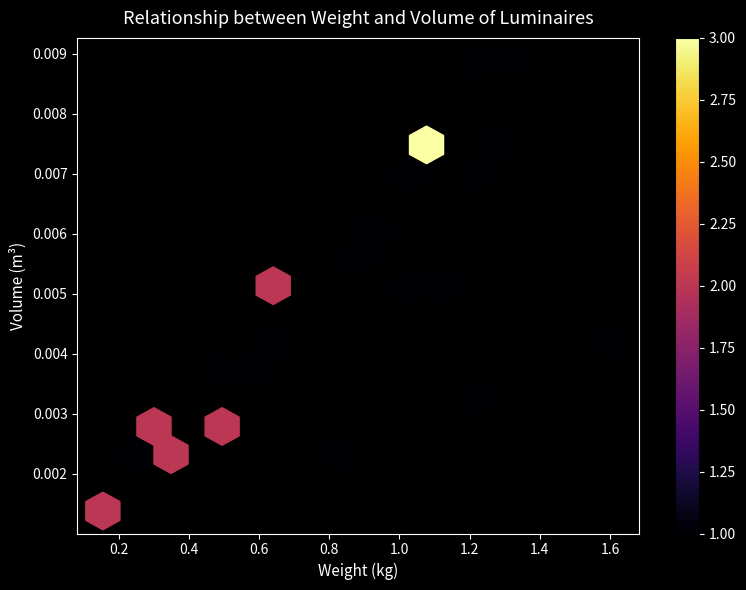

At how many categories does at least one series exceed 1?

12